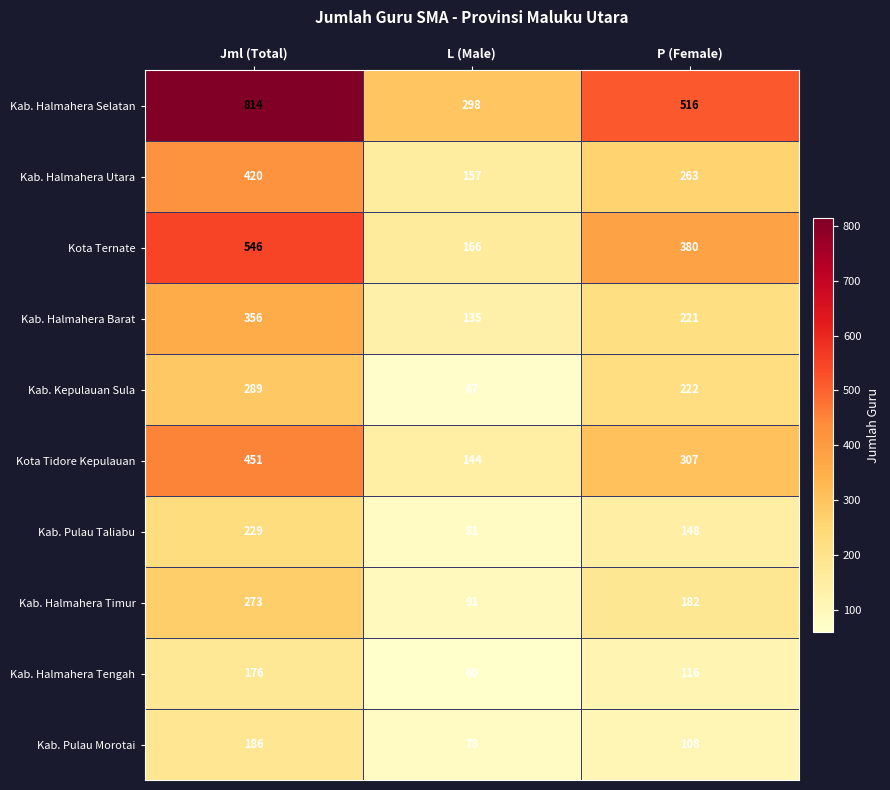

Reading left to right, transcribe all the data shown in this chart.

Kab. Halmahera Selatan: 814	298	516
Kab. Halmahera Utara: 420	157	263
Kota Ternate: 546	166	380
Kab. Halmahera Barat: 356	135	221
Kab. Kepulauan Sula: 289	67	222
Kota Tidore Kepulauan: 451	144	307
Kab. Pulau Taliabu: 229	81	148
Kab. Halmahera Timur: 273	91	182
Kab. Halmahera Tengah: 176	60	116
Kab. Pulau Morotai: 186	78	108